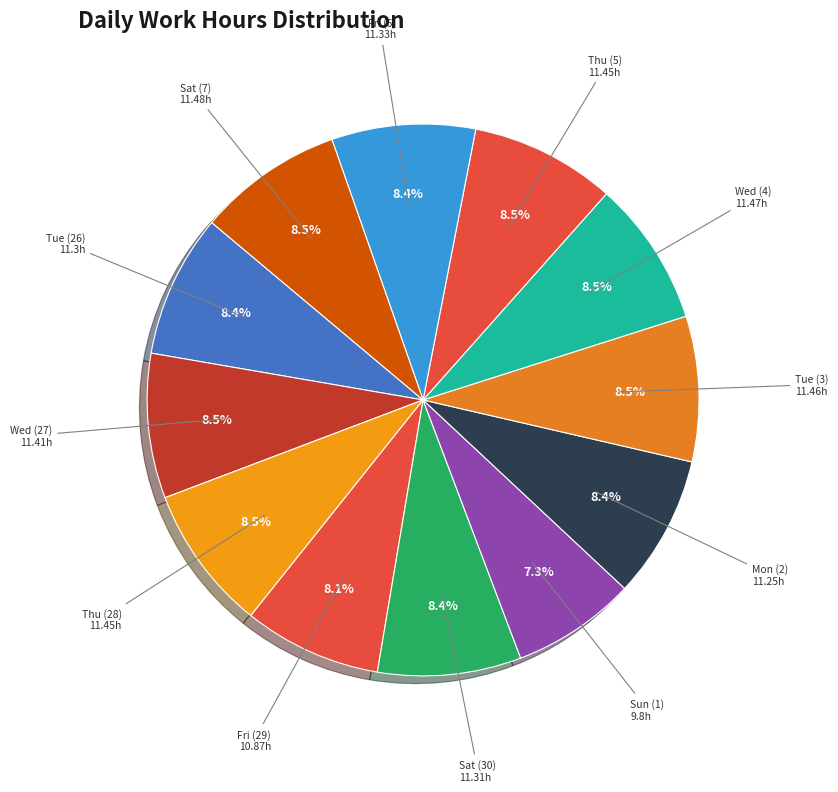

Is it true that Sun (1) is 7% of the pie?

True